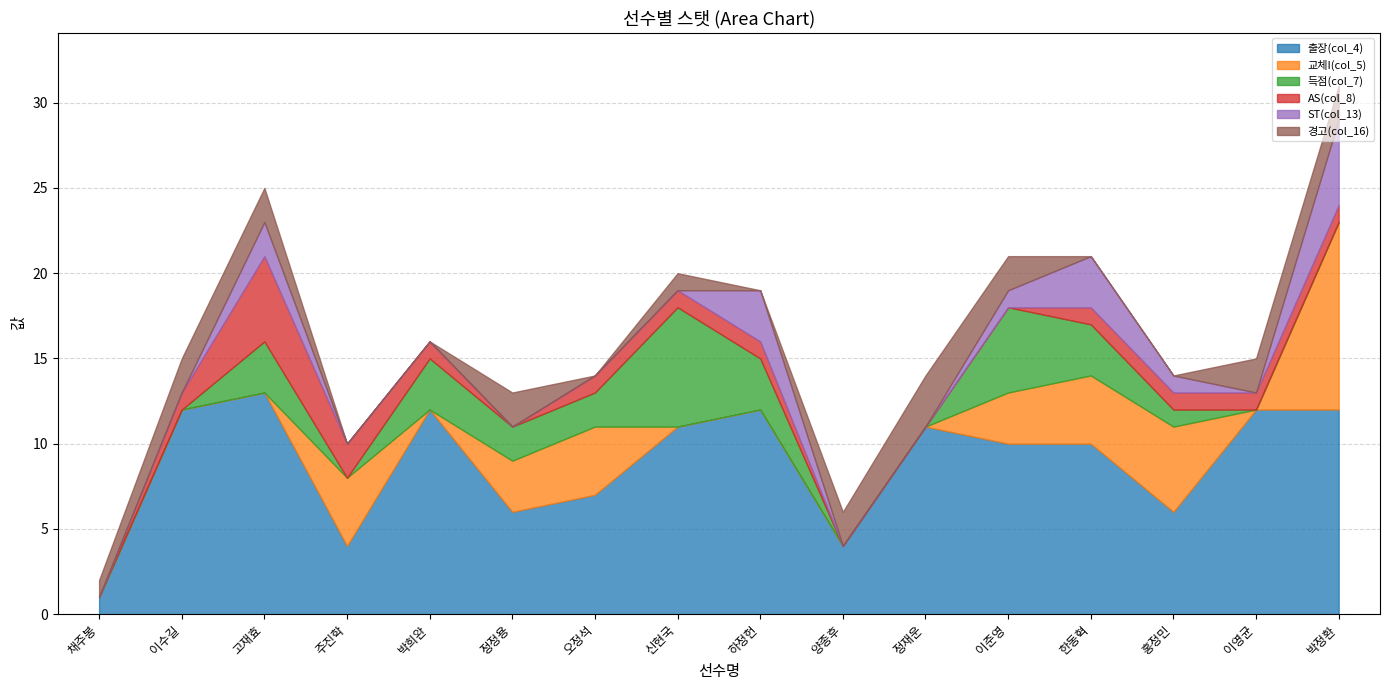

In ST(col_13), how many points are lower than both neighbors (excluding endpoints)?

1